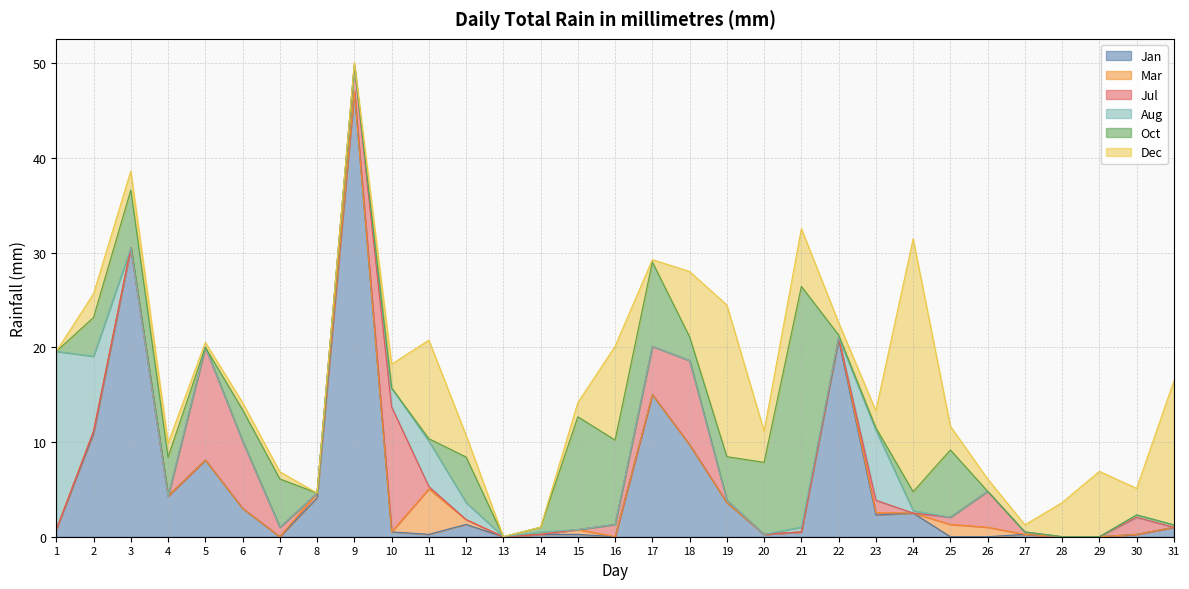

At which category is the sum across all series the highest?

9